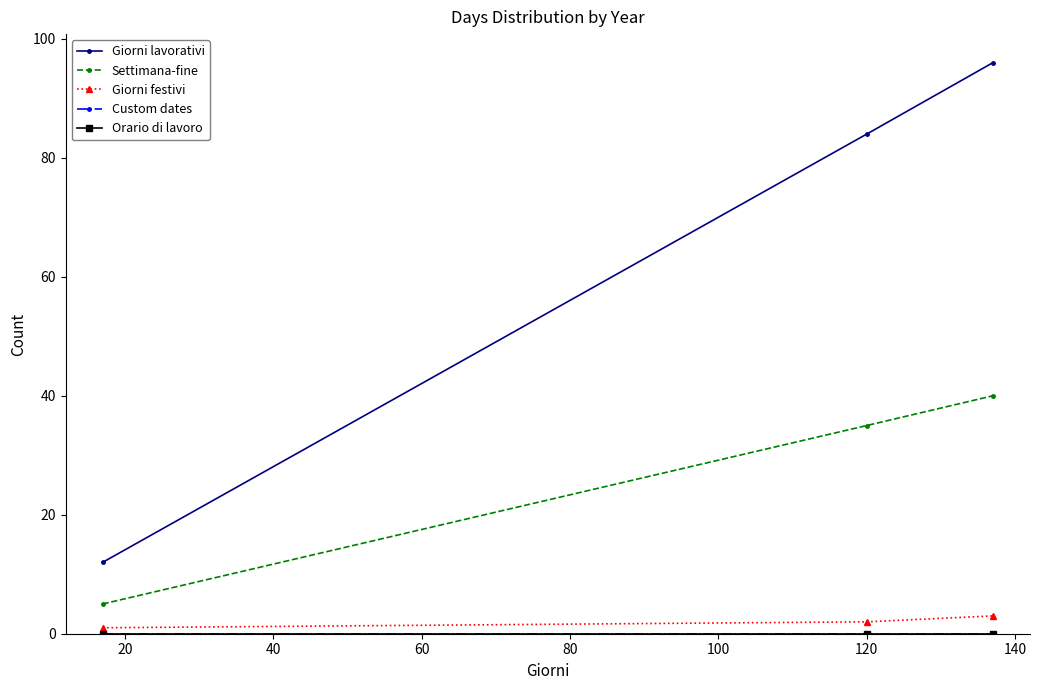

What is the difference between the maximum and minimum values in the Giorni festivi series?

2